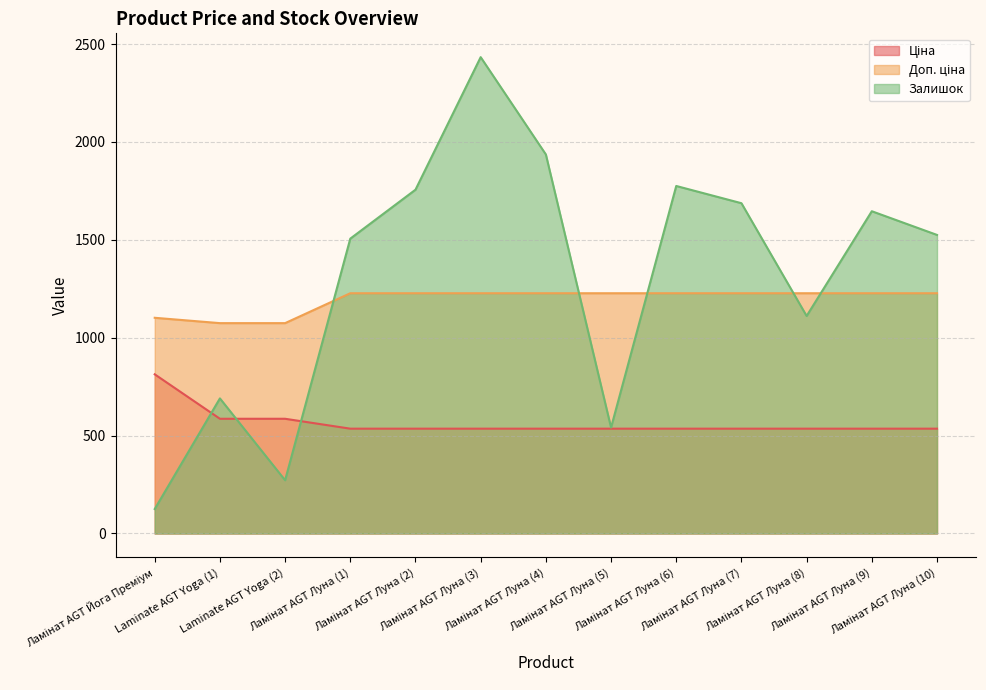

What are all the series names shown in the legend?

Ціна, Доп. ціна, Залишок